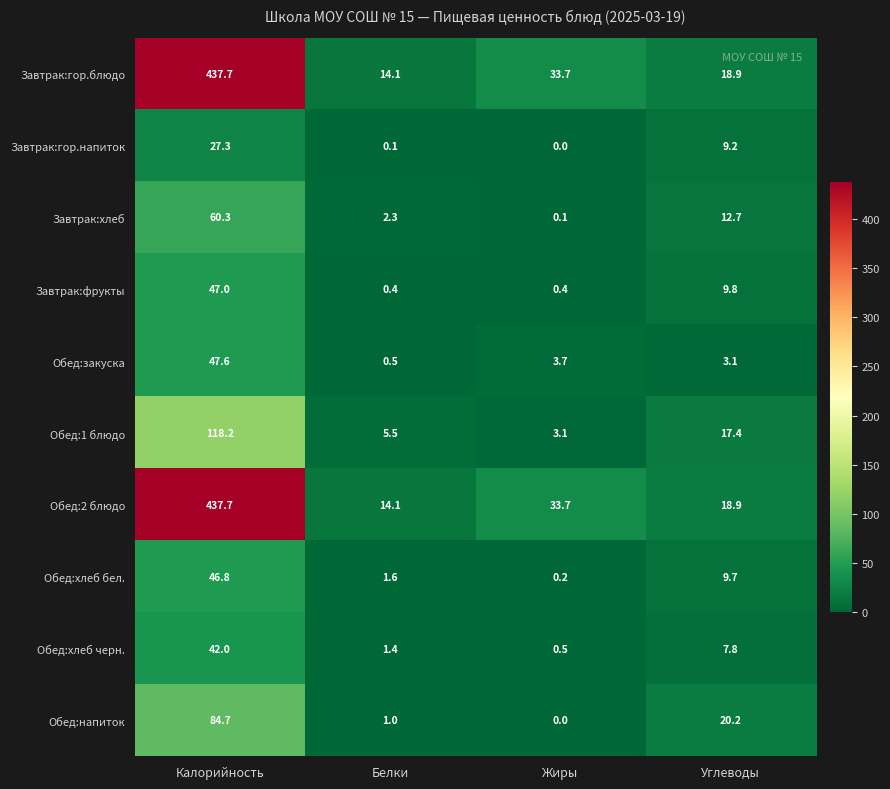

Is it true that Обед:закуска equals 3.7 at Жиры?

True